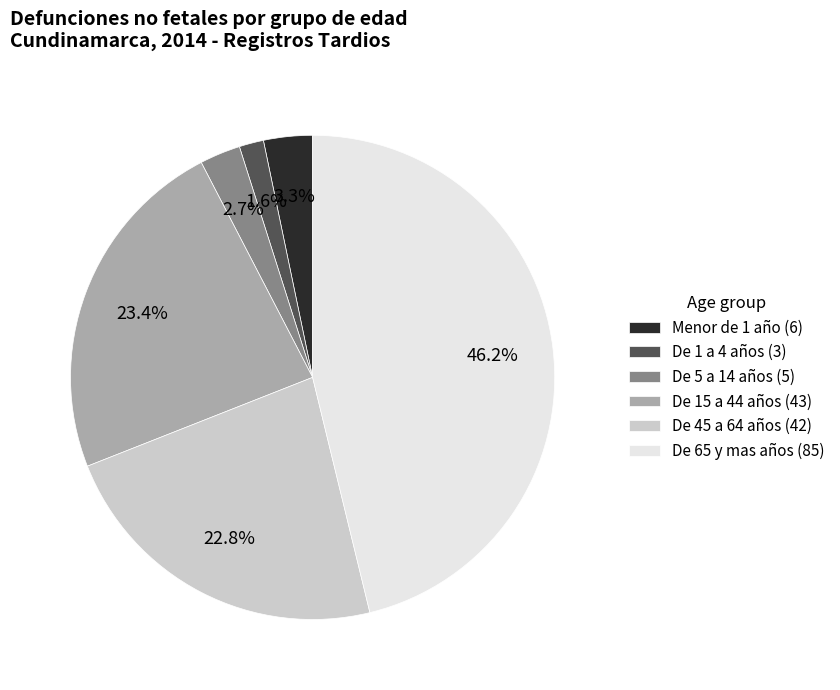

How much of the chart is everything except Menor de 1 año?

96.7%